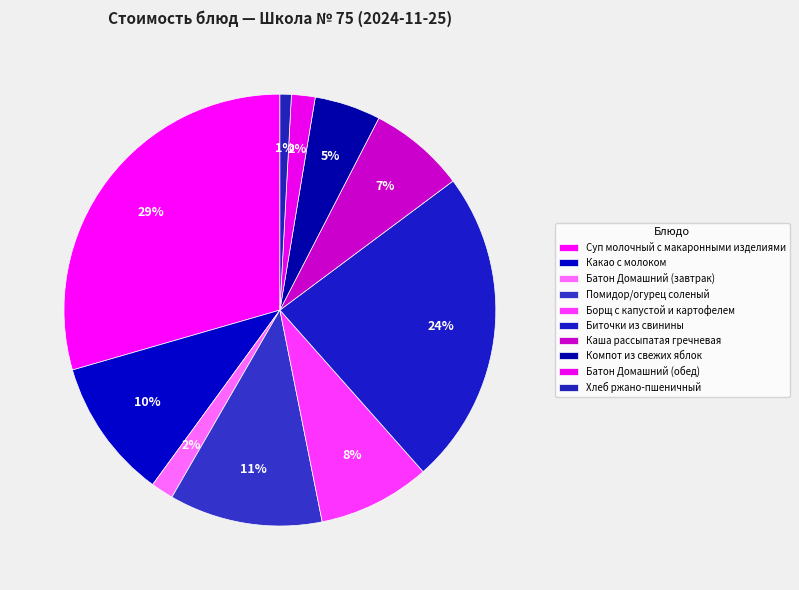

Rank the categories by value from highest to lowest.

Суп молочный с макаронными изделиями, Биточки из свинины, Помидор/огурец соленый, Какао с молоком, Борщ с капустой и картофелем, Каша рассыпатая гречневая, Компот из свежих яблок, Батон Домашний (обед), Батон Домашний (завтрак), Хлеб ржано-пшеничный